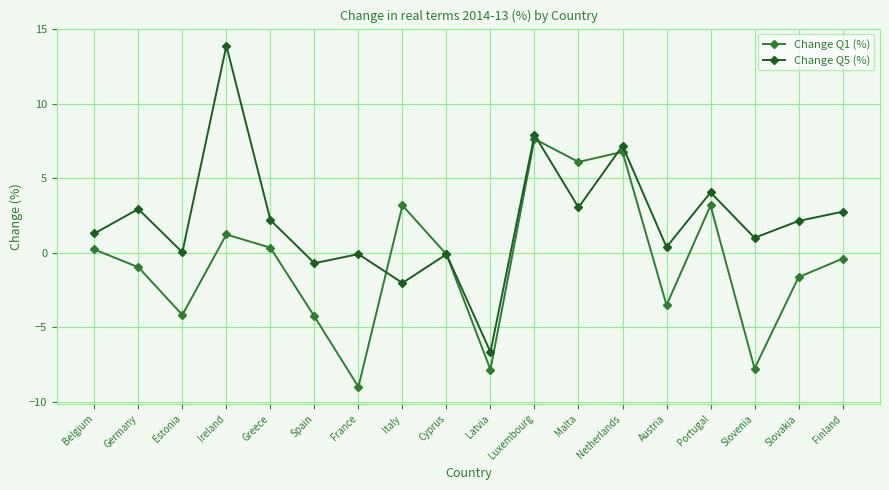

What is the difference between the maximum and minimum values in the Change Q5 (%) series?

20.5